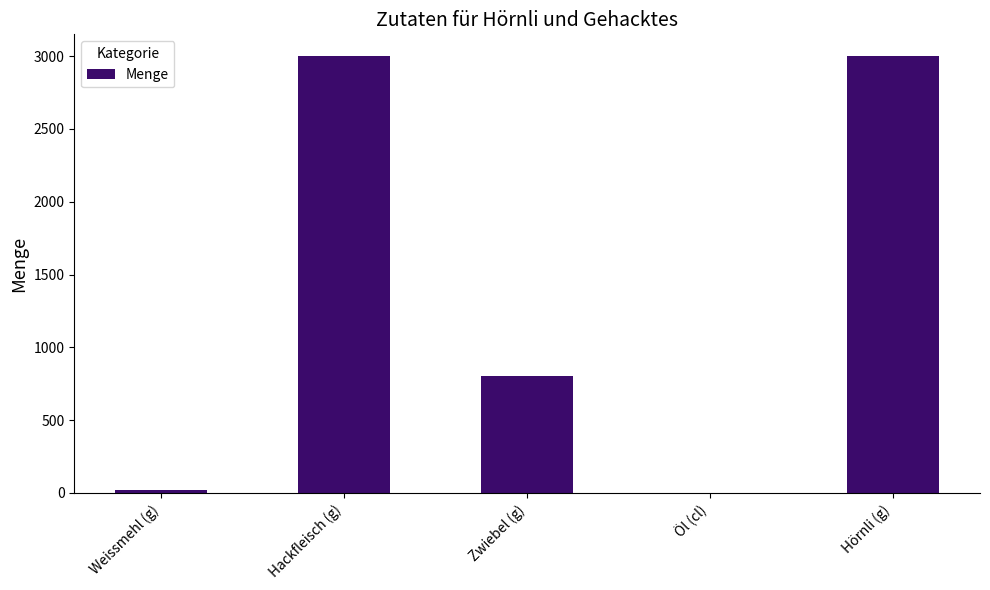

Read the value at Zwiebel (g).

800